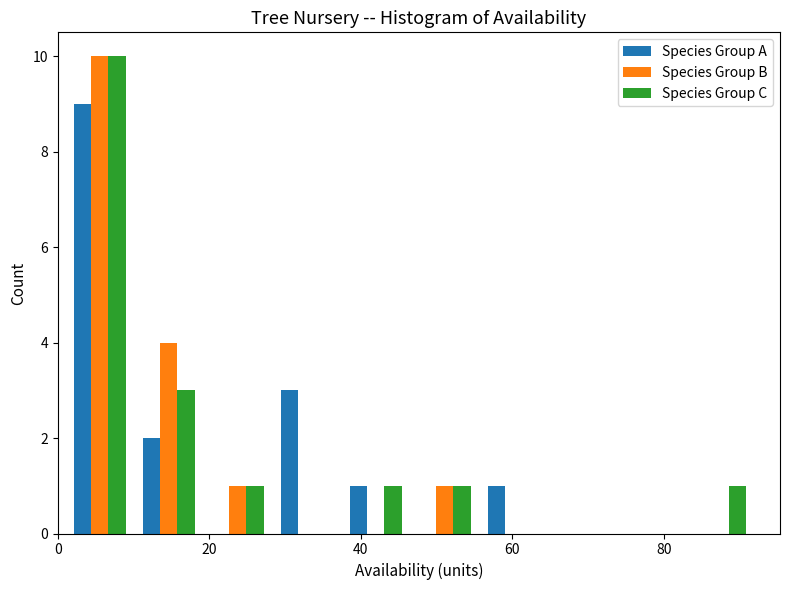

What is the height of the Species Group A bar covering 38 to 46 on the x-axis? Neither the bar edges nor the heights are printed on the chart, so give them approximately, as read against the axes.

1